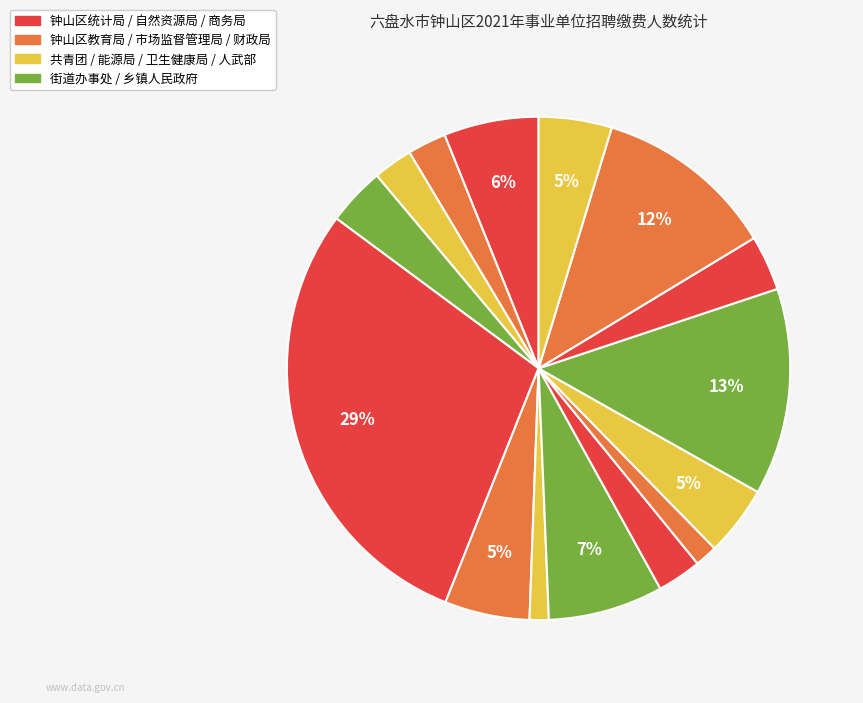

Count the number of slices in the pie.

15